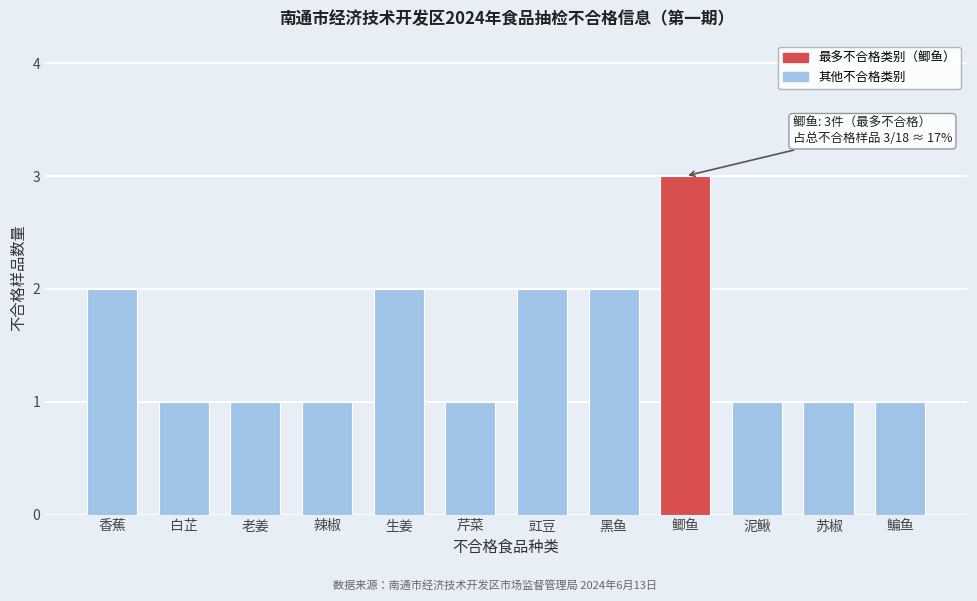

Reading right to left, what are all the values shown in this chart?

1	1	1	3	2	2	1	2	1	1	1	2